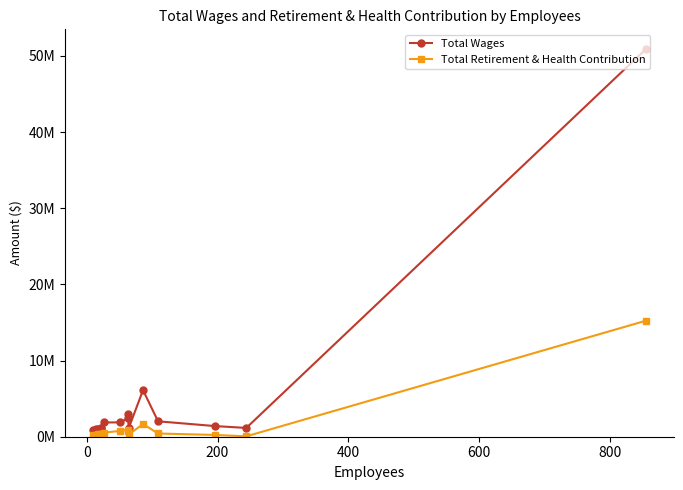

Count the number of categories in the chart.

15